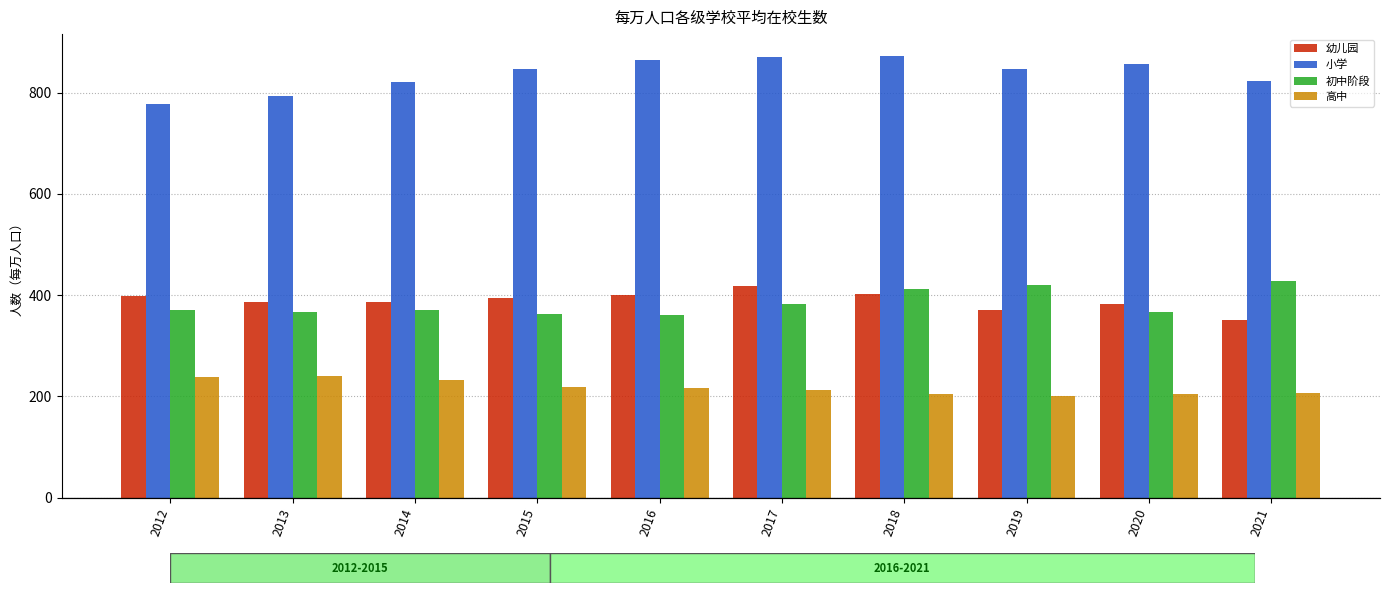

At which label is 小学 closest to 824?

2021